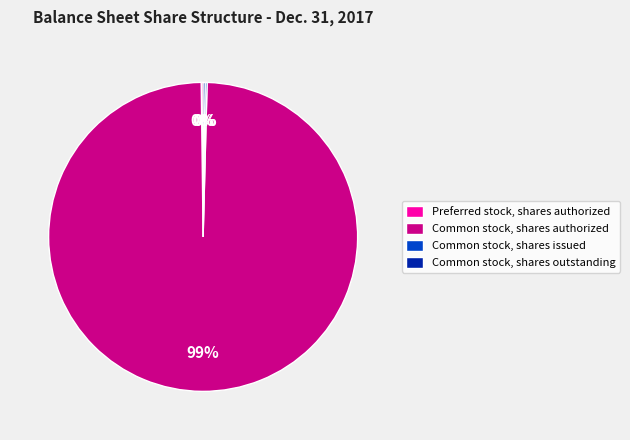

Which category has the biggest portion of the pie?

Common stock, shares authorized